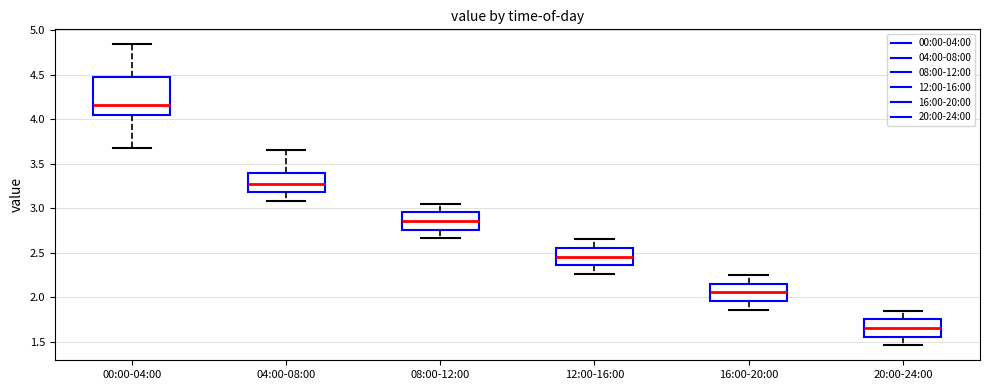

Reading left to right, transcribe this box plot: for each box, give where its median line is, the range the box spans, and where its two whiskers end, as read against the y-axis. The values are not printed on the chart, so give them approximately, as read against the axis.

00:00-04:00: median 4.15, box 4.05 to 4.50, whiskers 3.70 to 4.85
04:00-08:00: median 3.30, box 3.20 to 3.40, whiskers 3.10 to 3.65
08:00-12:00: median 2.85, box 2.75 to 2.95, whiskers 2.65 to 3.05
12:00-16:00: median 2.45, box 2.35 to 2.55, whiskers 2.25 to 2.65
16:00-20:00: median 2.05, box 1.95 to 2.15, whiskers 1.85 to 2.25
20:00-24:00: median 1.65, box 1.55 to 1.75, whiskers 1.45 to 1.85